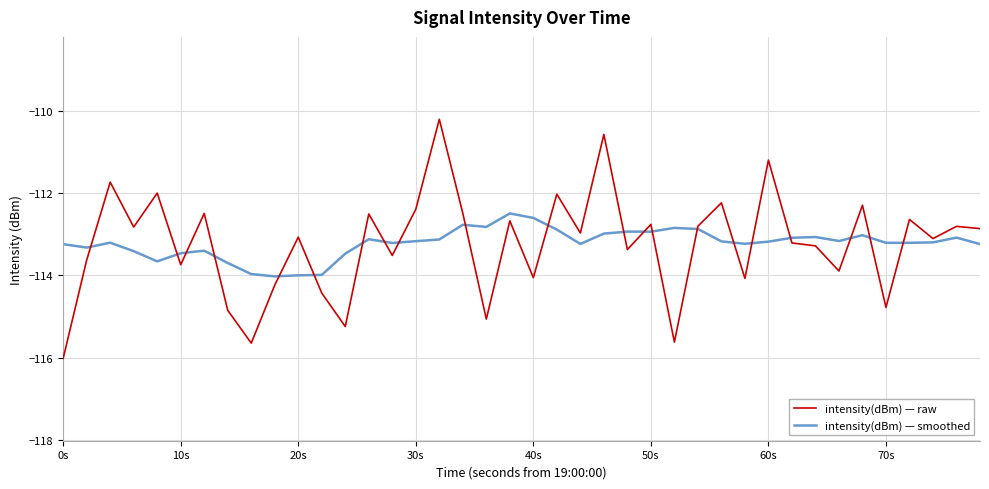

Rank the series by their maximum value, from lowest to highest.

intensity(dBm) — smoothed, intensity(dBm) — raw